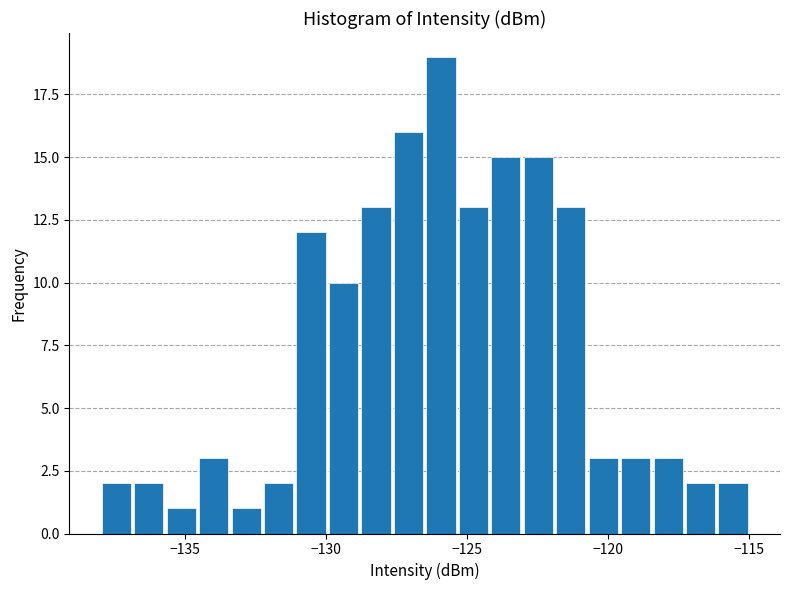

Around what value on the x-axis is the tallest bar? Give the approximate position of its centre, as read against the axis.

-126.0